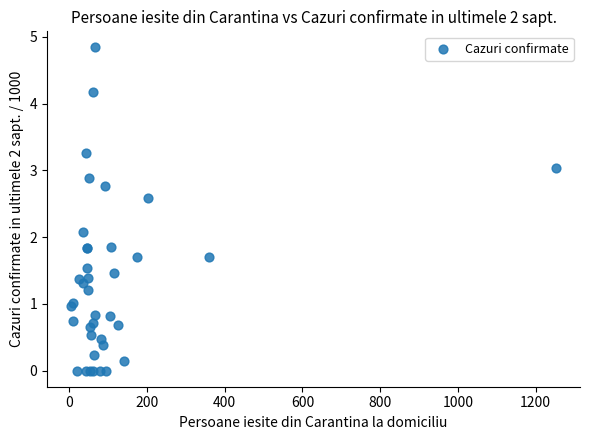

What Y value in the scatter plot is closest to 2?

2.1